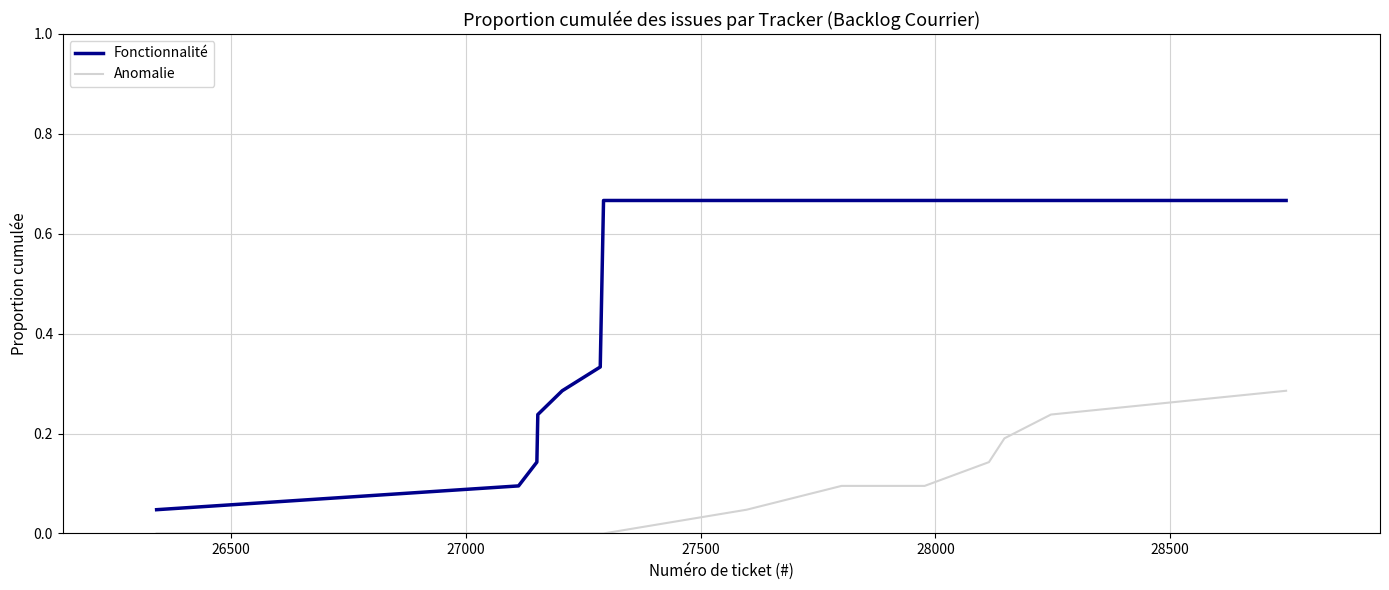

Which series has the largest total across all categories?

Fonctionnalité